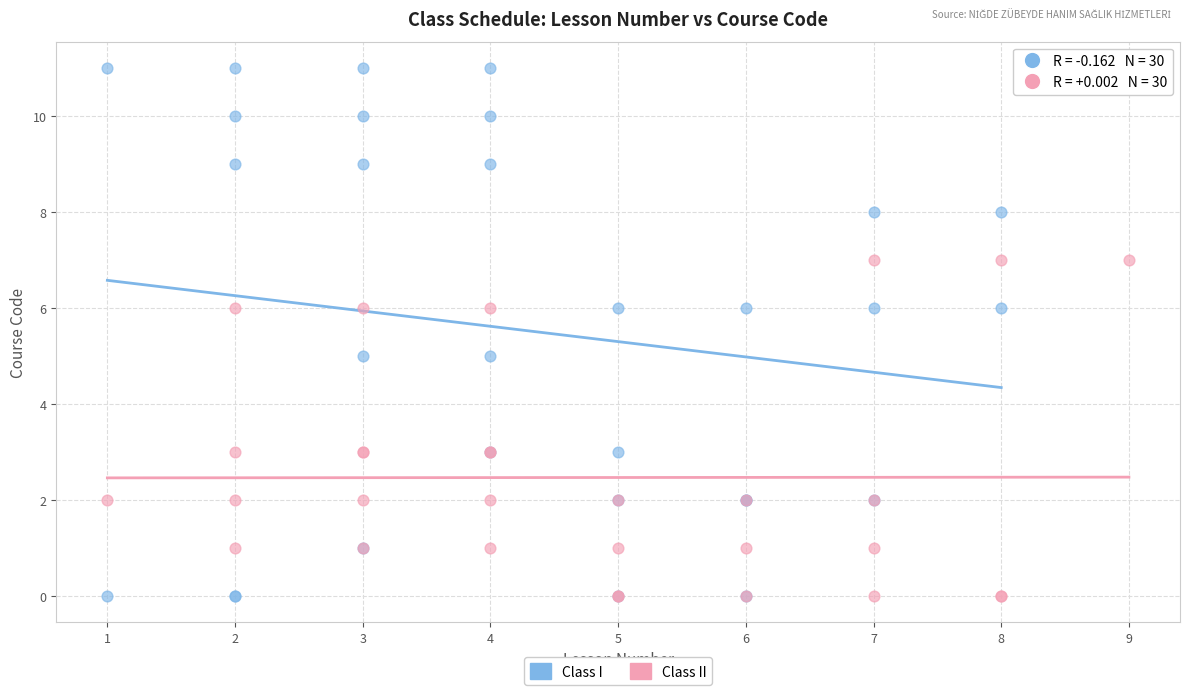

Which series contains the highest Y value?

Class I